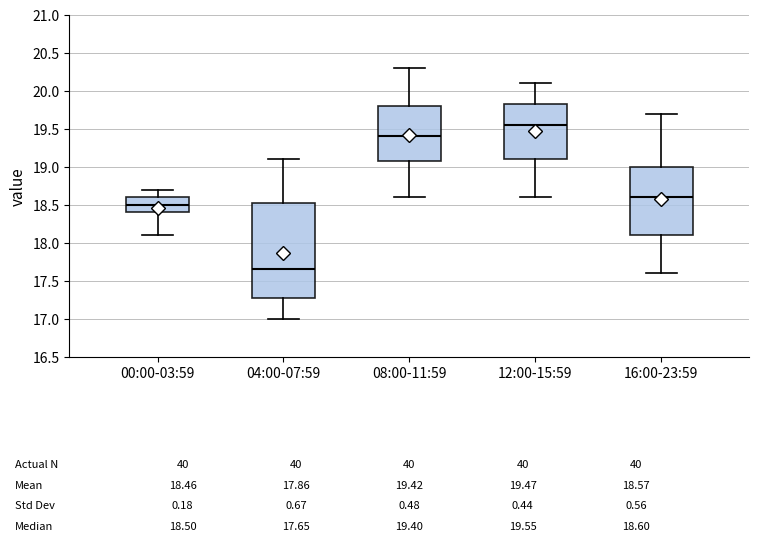

Which box's median line is the lowest?

04:00-07:59